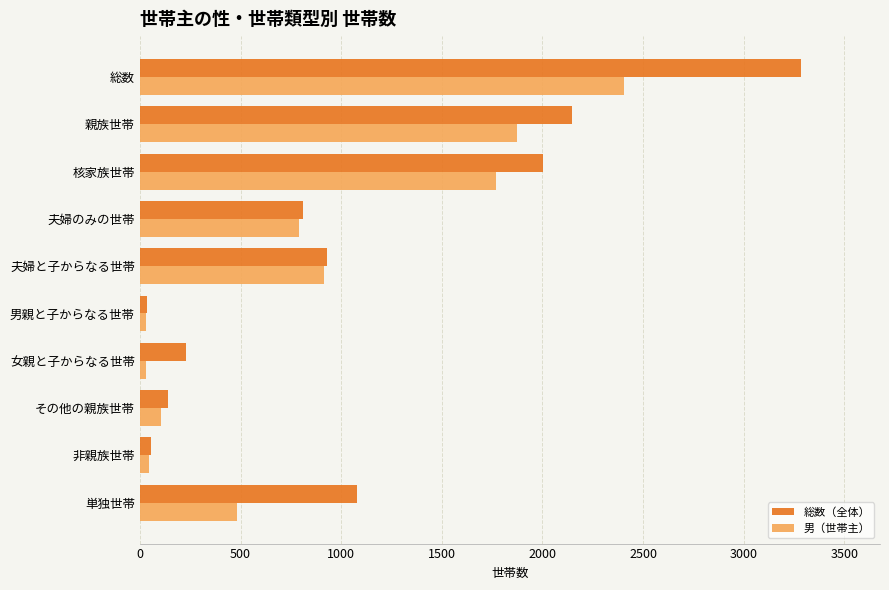

True or false: 男（世帯主） has a value of 2403 at 総数.

True